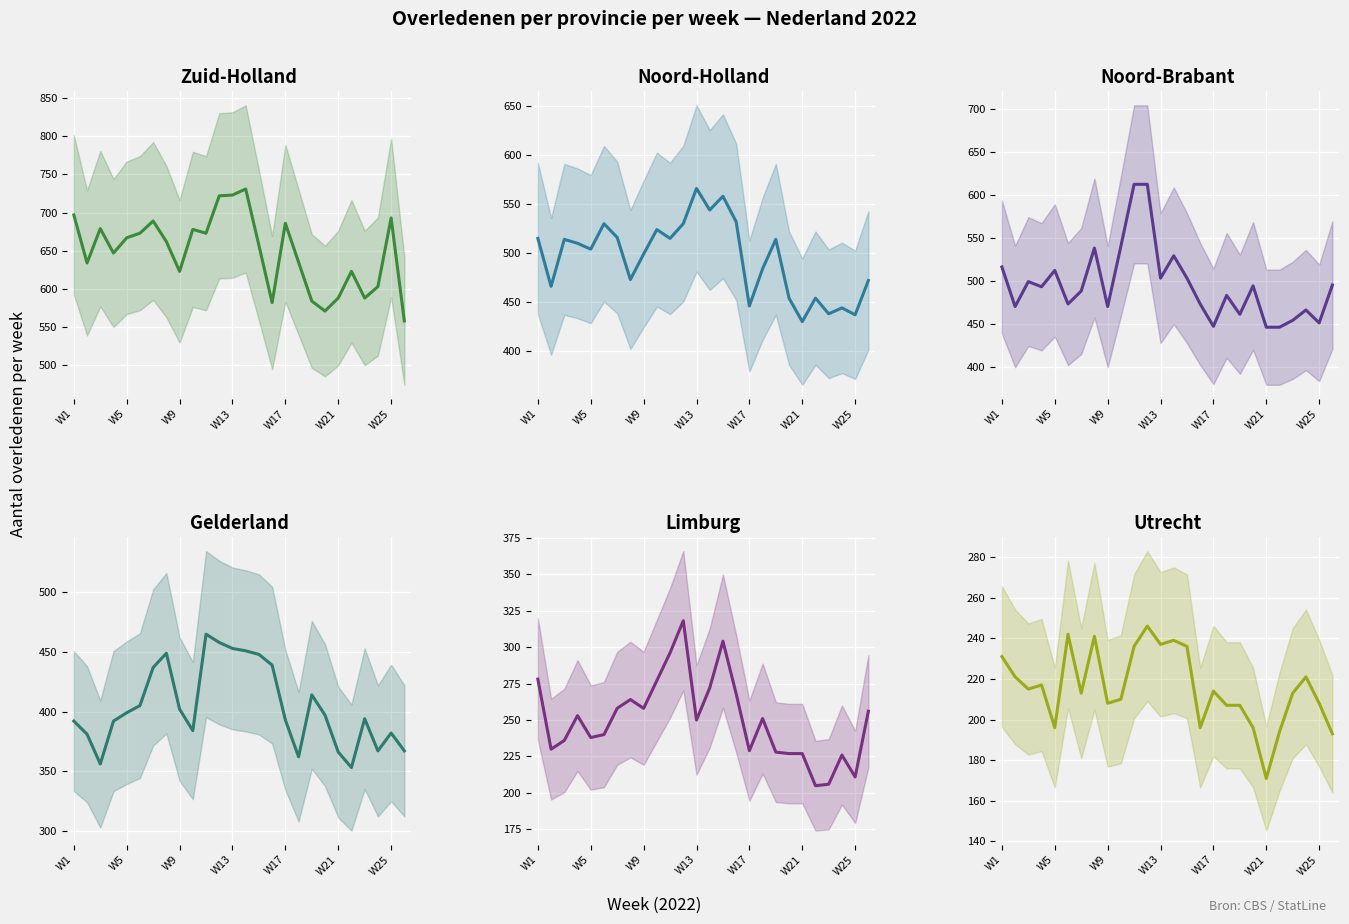

What are all the series names shown in the legend?

Zuid-Holland, Noord-Holland, Noord-Brabant, Gelderland, Limburg, Utrecht